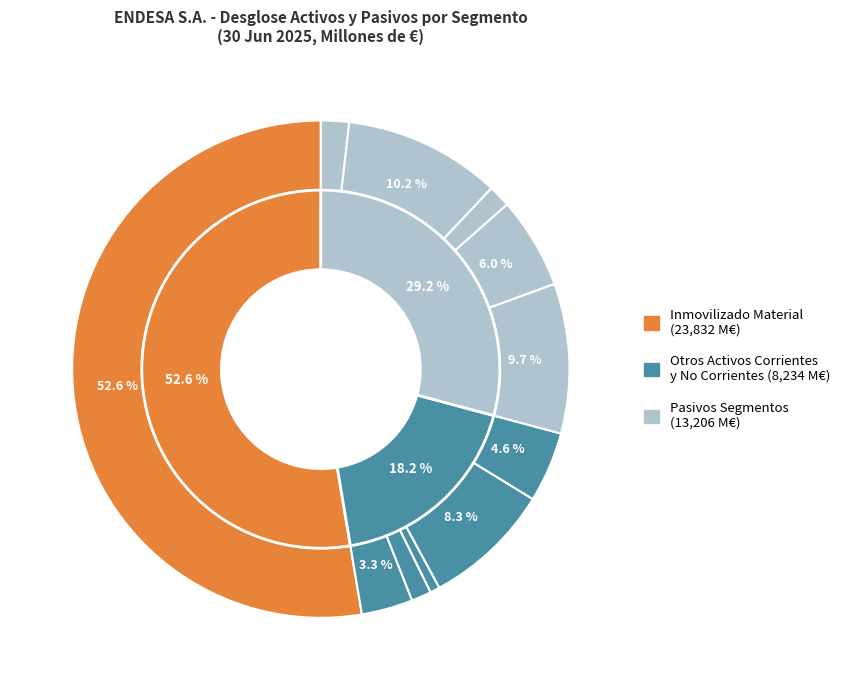

To the nearest percent, what is the difference between the largest and smallest slice percentages?

52%